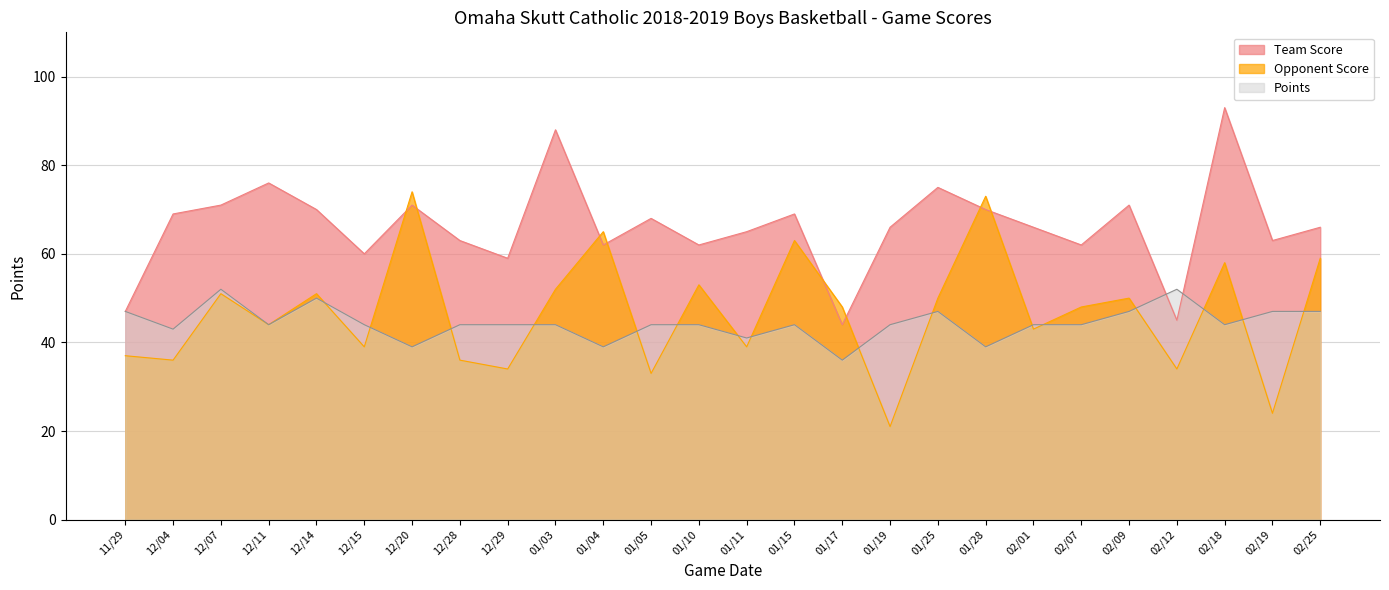

What position from the left is 02/12?

23